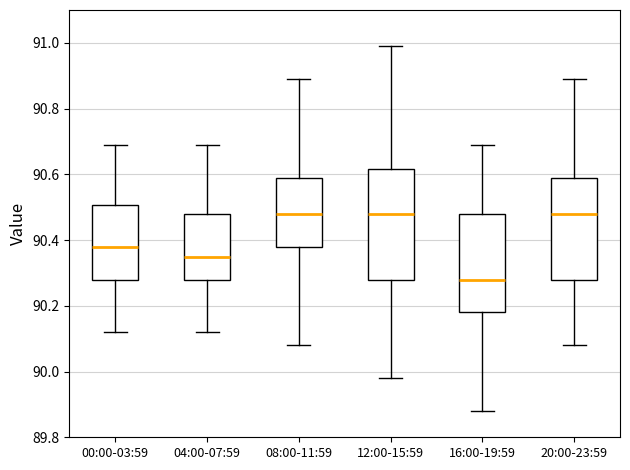

Where does the upper whisker of the box for 08:00-11:59 end on the y-axis? The values are not printed on the chart, so give them approximately, as read against the axis.

90.90